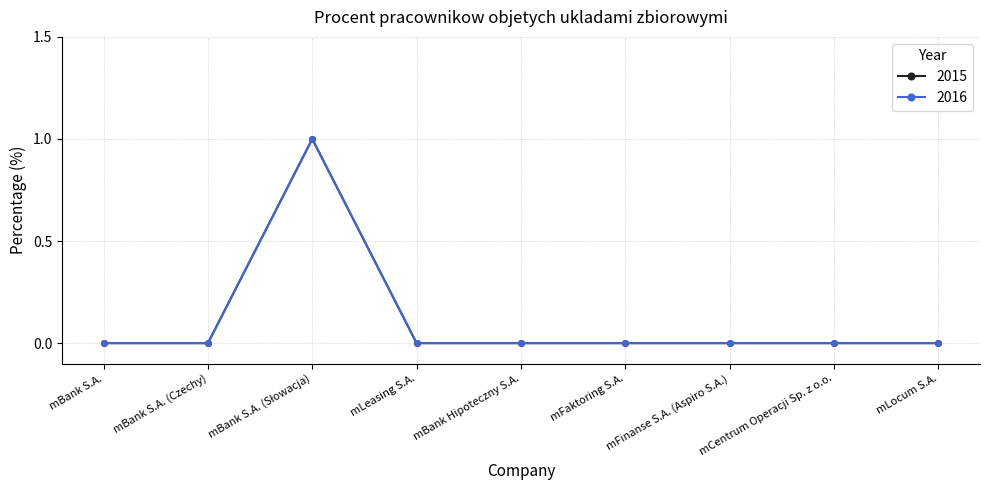

Is this an area chart (filled region under the line)?

No